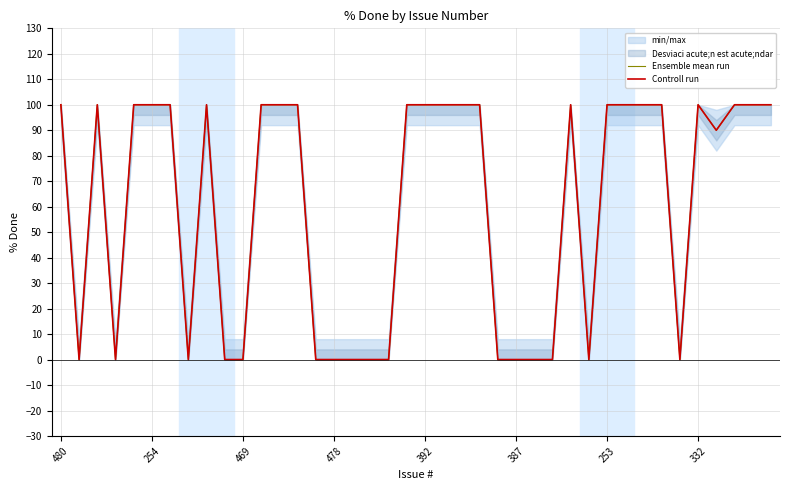

Between 332 and 253, which is larger?

253